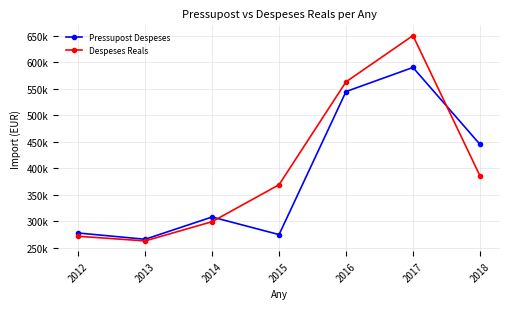

What are all the series names shown in the legend?

Pressupost Despeses, Despeses Reals